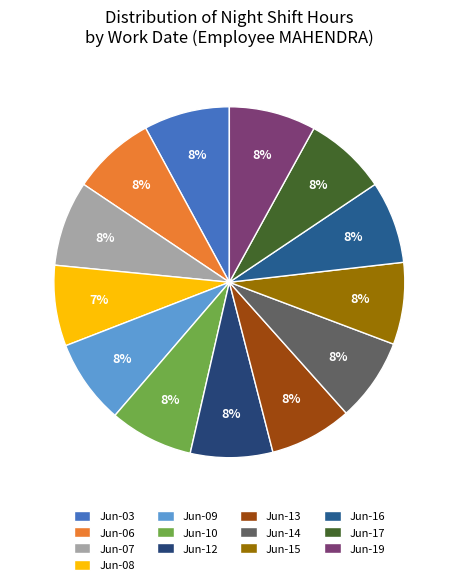

To the nearest percent, what portion does Jun-17 represent?

8%